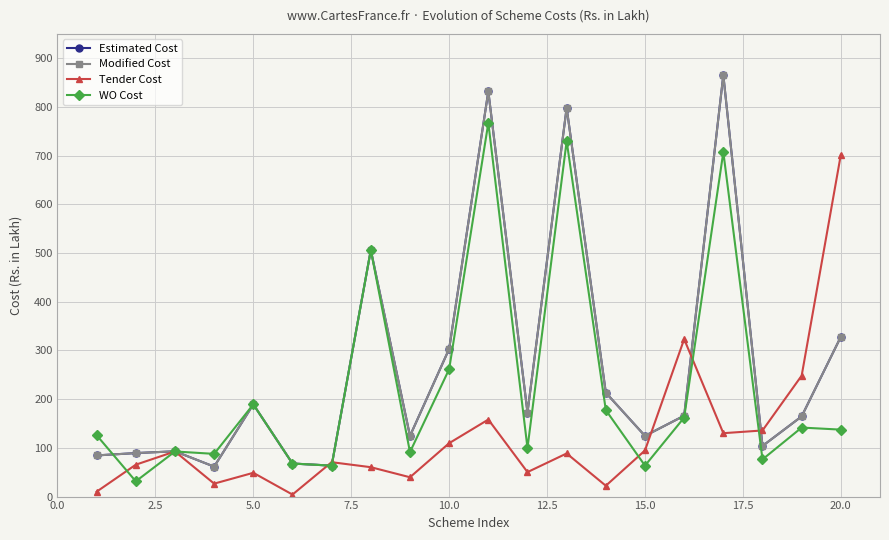

What is the smallest value displayed?

4.1